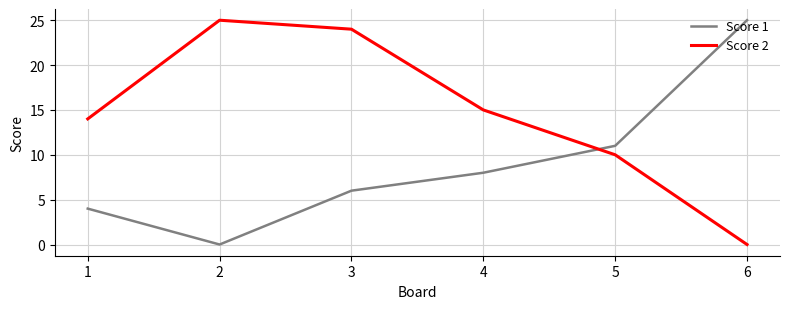

How many lines are shown in the chart?

2